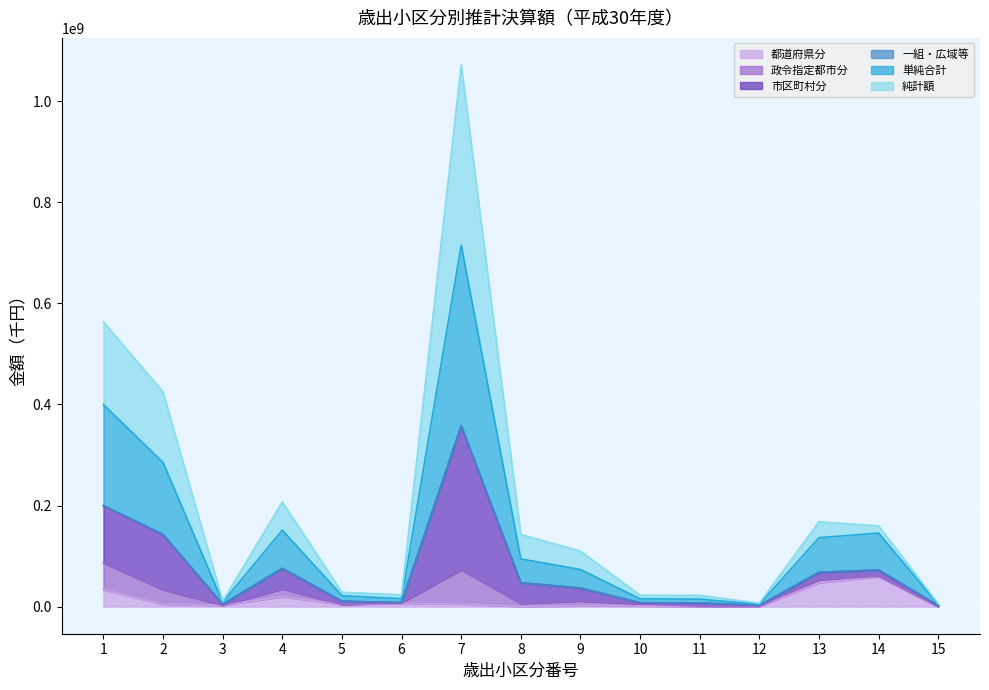

What is the maximum value for 都道府県分?

59439780.1